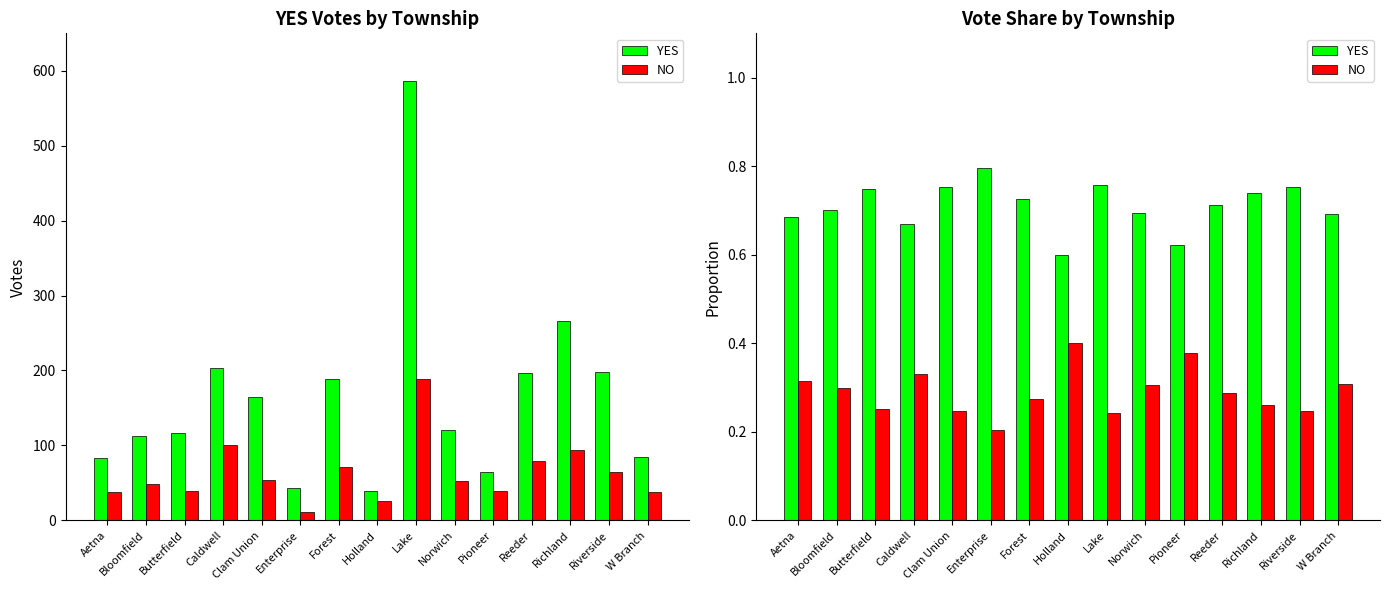

What is the smallest value displayed?

0.2